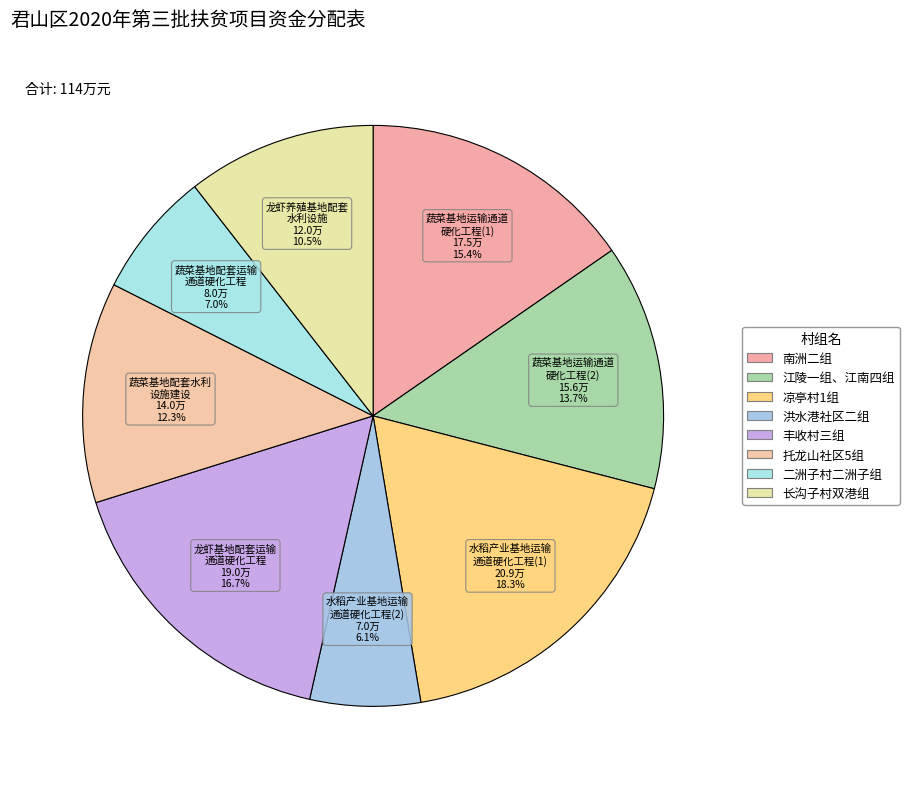

Which category has the biggest portion of the pie?

凉亭村1组